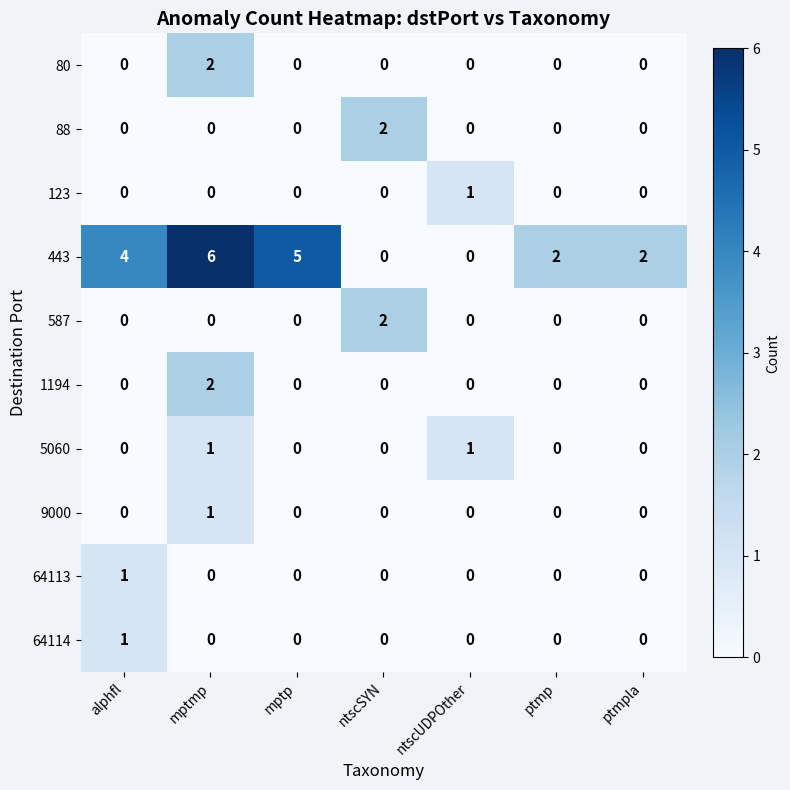

At which category is the sum across all series the highest?

mptmp